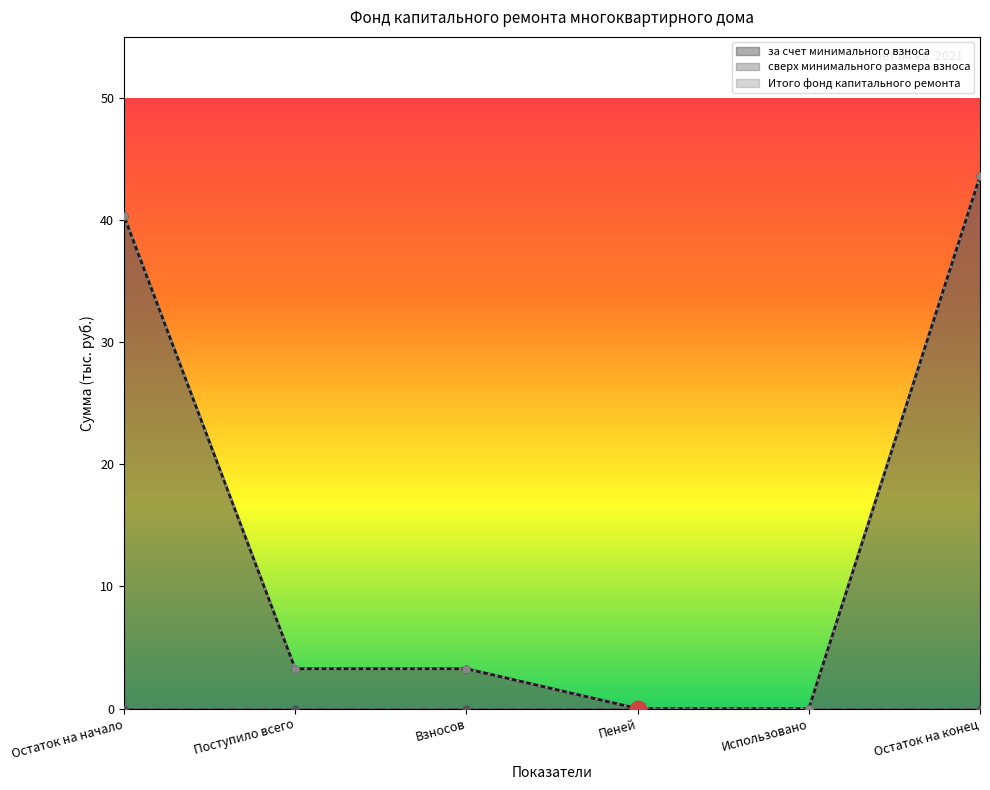

Which category has the highest value in the Итого фонд капитального ремонта series?

Остаток на конец